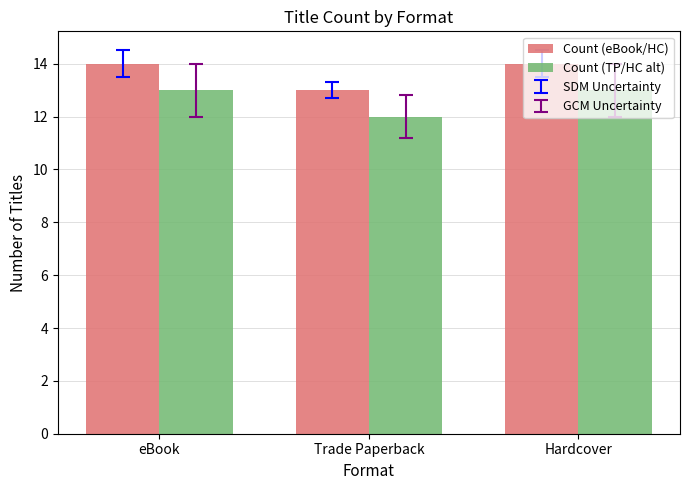

Is it true that Count (eBook/HC) equals 24 at eBook?

False